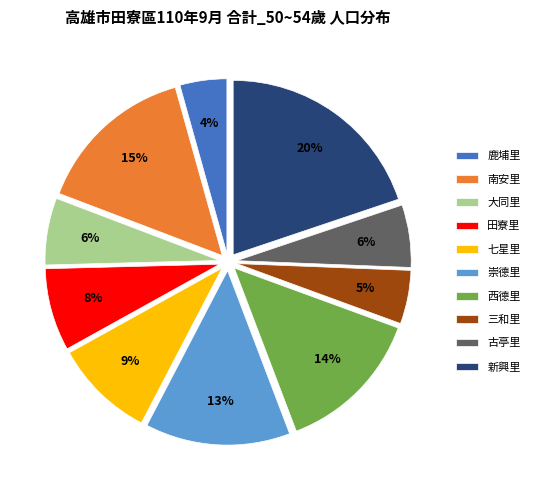

The 七星里 slice represents 3% of the pie. True or false?

False